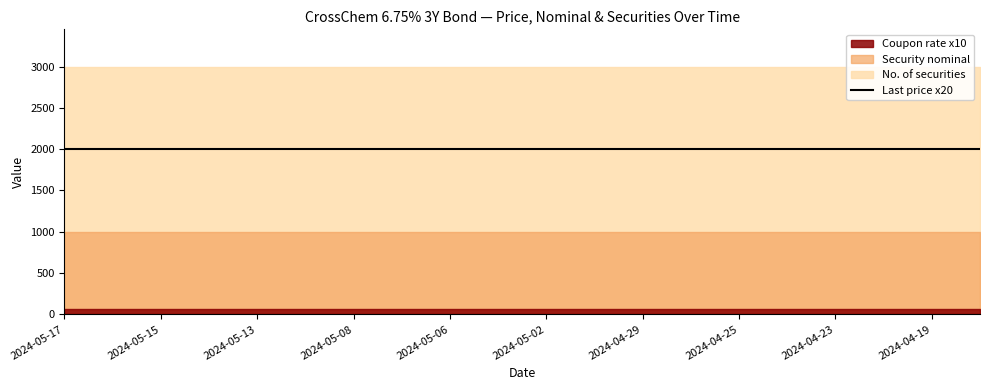

Does the chart display data point markers on the line(s)?

No